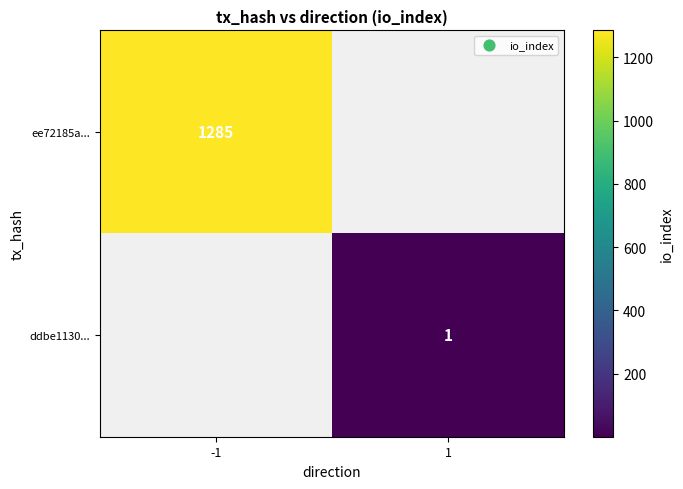

The ddbe1130... series shows 1.7 at 1. True or false?

False